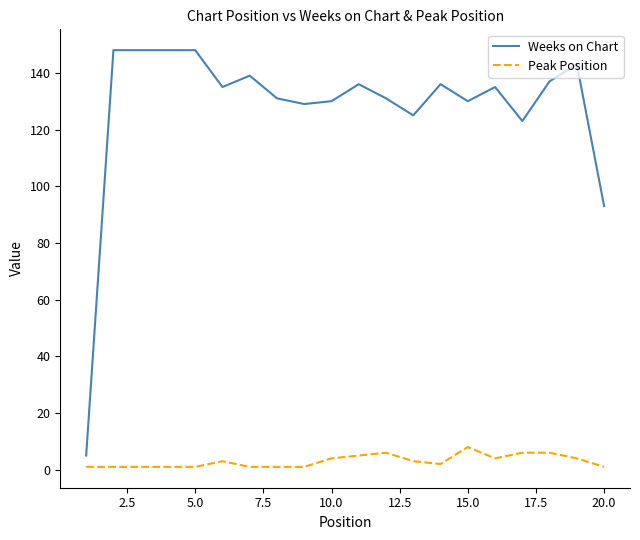

Rank the series by their average value, from highest to lowest.

Weeks on Chart, Peak Position